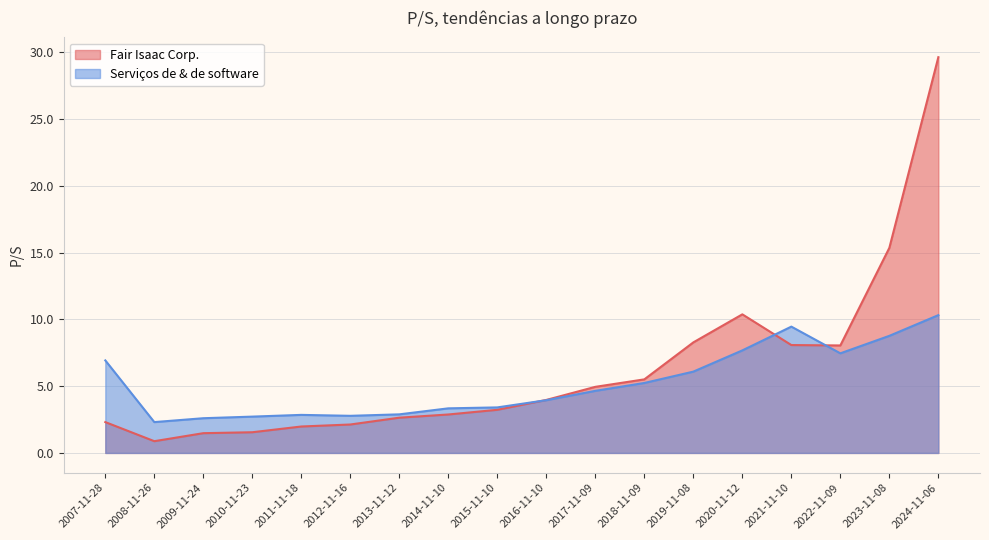

At which label is Fair Isaac Corp. closest to 15?

2023-11-08